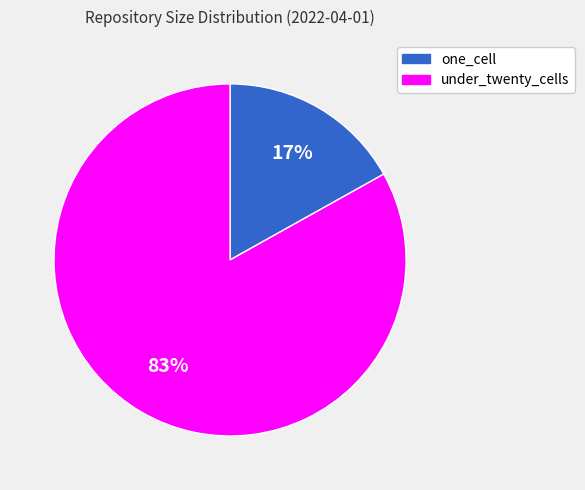

The under_twenty_cells slice represents 83% of the pie. True or false?

True